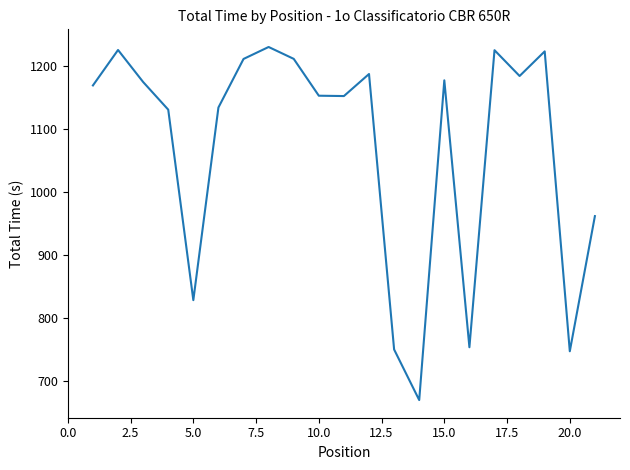

How many categories are shown in the chart?

21